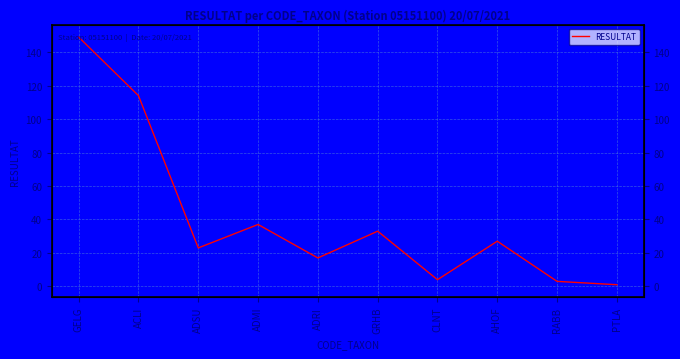

Reading left to right, list all the values displayed in this chart.

GELG=149	ACLI=114	ADSU=23	ADMI=37	ADRI=17	GRHB=33	CLNT=4	AHOF=27	RABB=3	PTLA=1